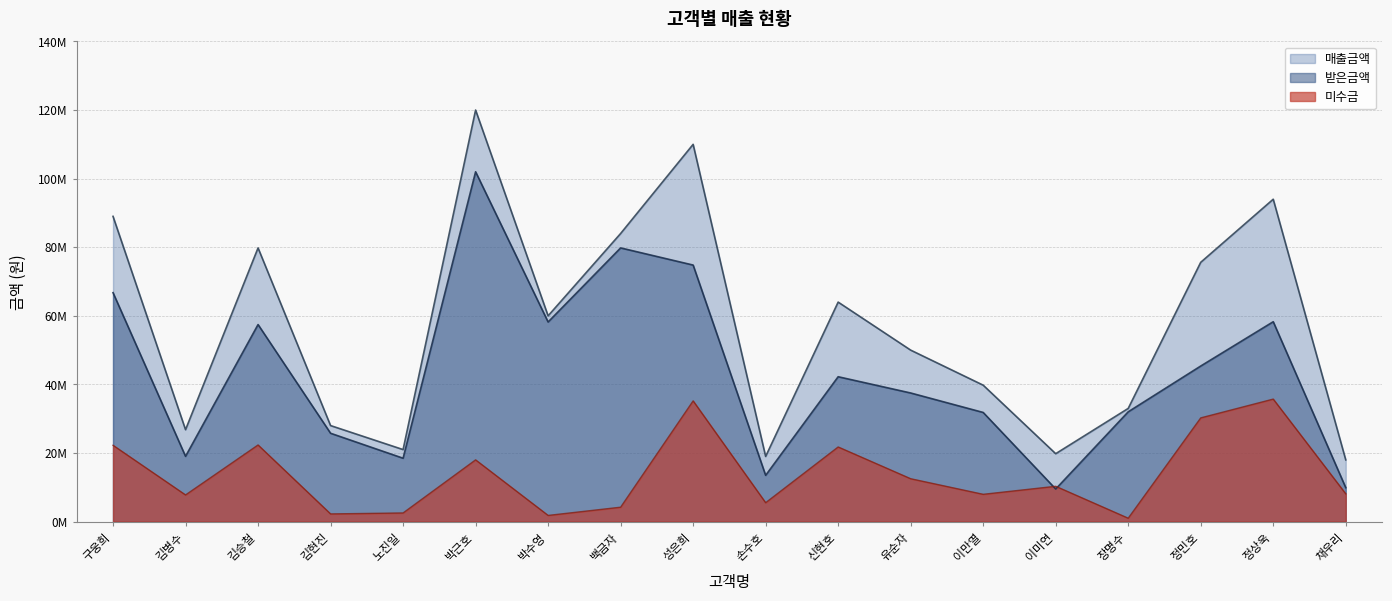

How many data points does each series have?

18